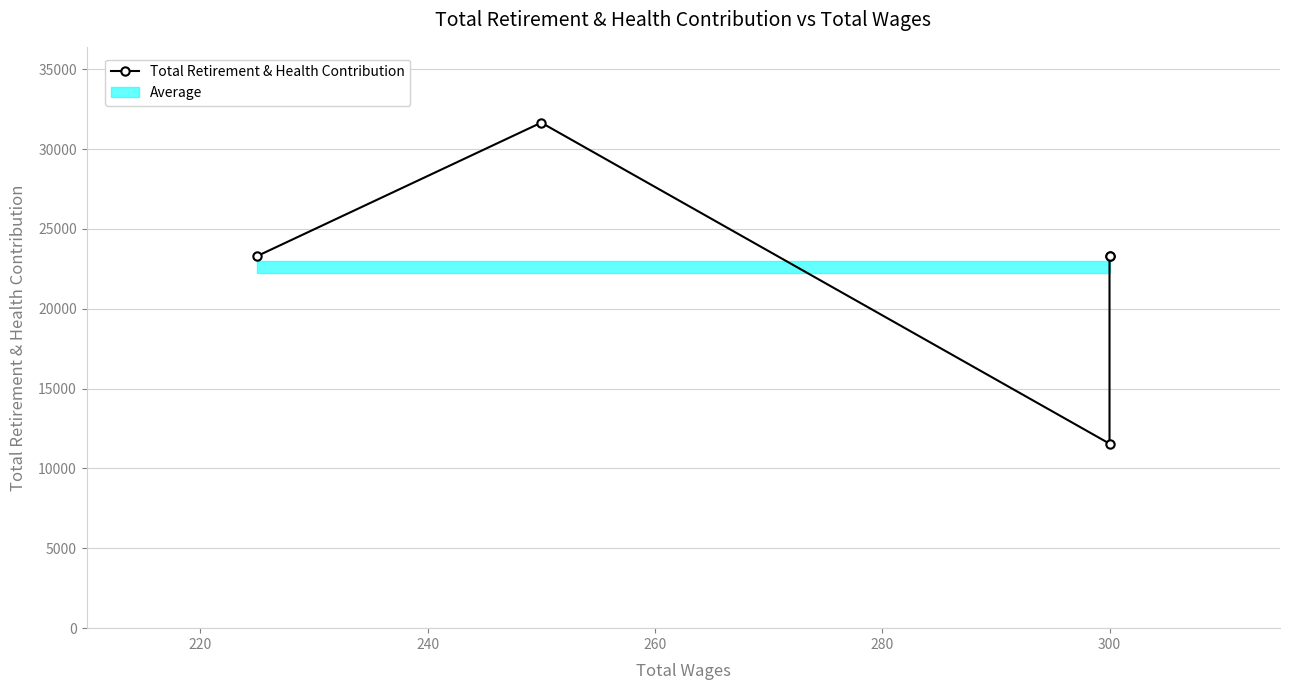

How many lines are shown in the chart?

1